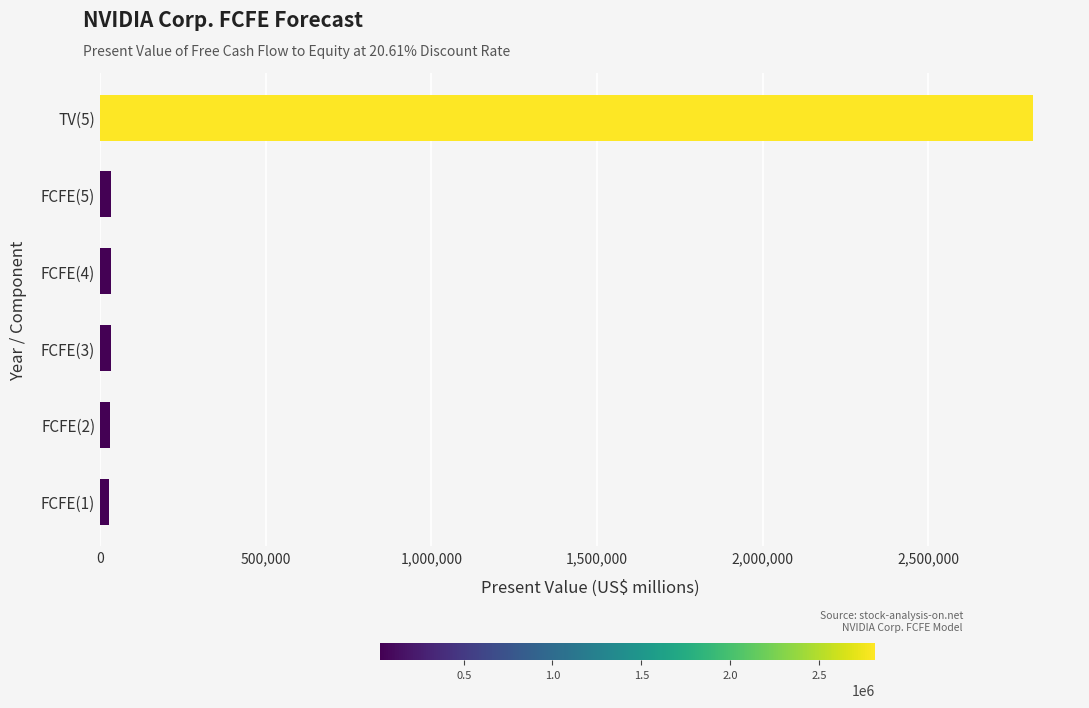

Does the chart contain stacked bars?

No